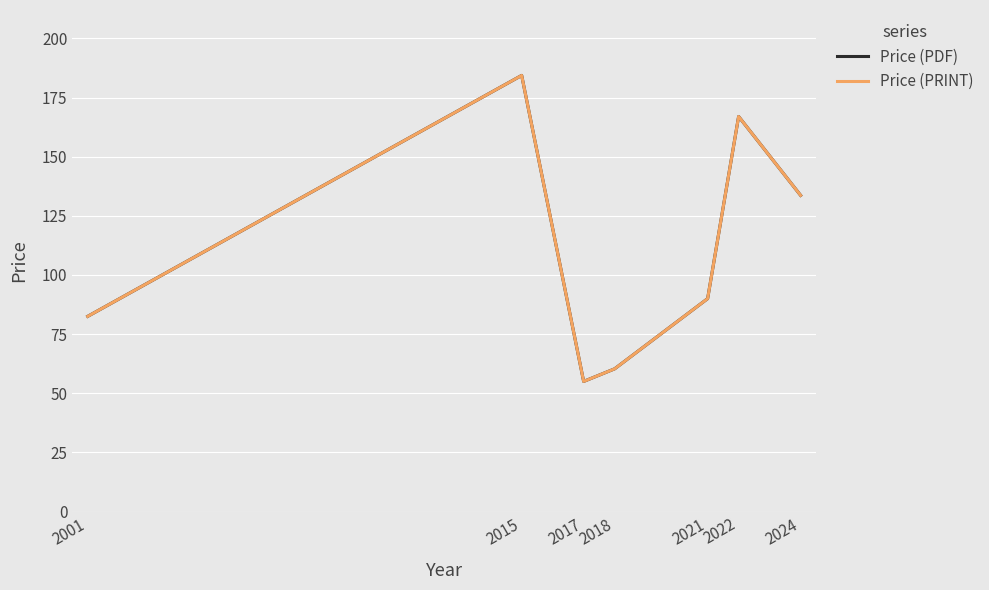

Reading left to right, list all the values displayed in this chart.

Price (PDF): 2001=82.5	2015=184.4	2017=55.0	2018=60.3	2021=90.0	2022=167.0	2024=133.7
Price (PRINT): 2001=82.5	2015=184.4	2017=55.0	2018=60.3	2021=90.0	2022=167.0	2024=133.7